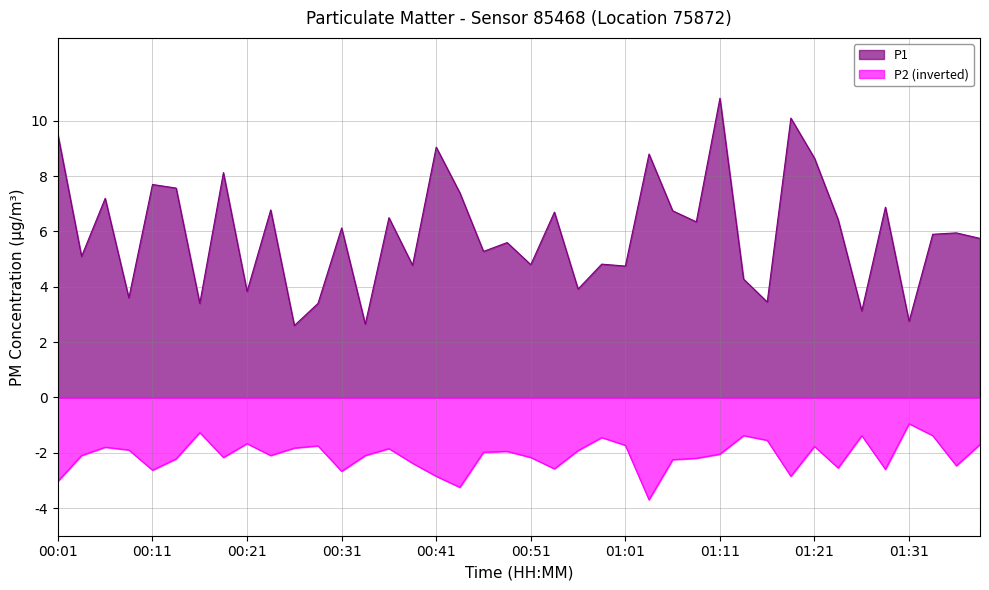

What is the difference between the P1 values at 01:08 and 00:06?

0.9